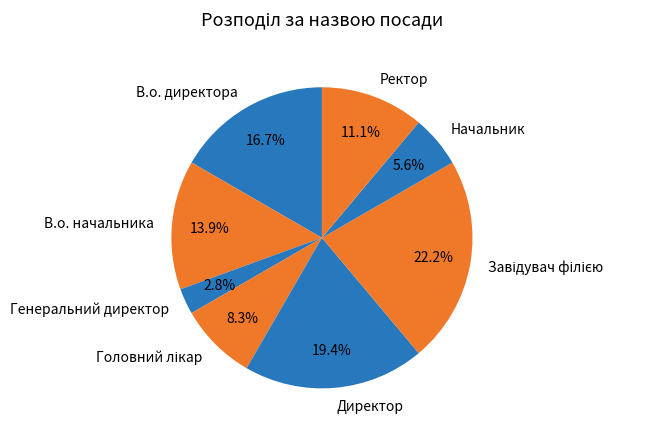

Is there any slice that represents more than half of the pie?

No